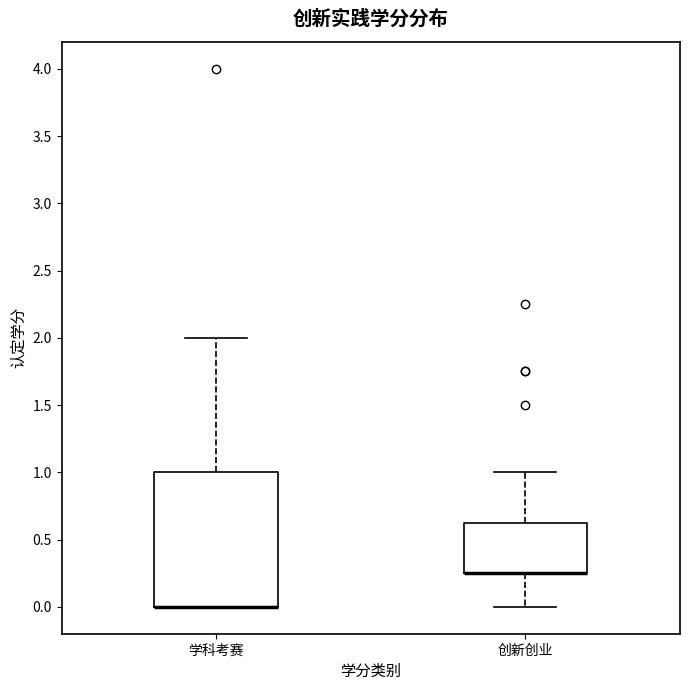

Reading left to right, transcribe this box plot: for each box, give where its median line is, the range the box spans, and where its two whiskers end, as read against the y-axis. The values are not printed on the chart, so give them approximately, as read against the axis.

学科考赛: median 0.00 (drawn on the box's lower edge), box 0.00 to 1.00, whiskers 0.00 to 2.00
创新创业: median 0.25 (drawn on the box's lower edge), box 0.25 to 0.65, whiskers 0.00 to 1.00